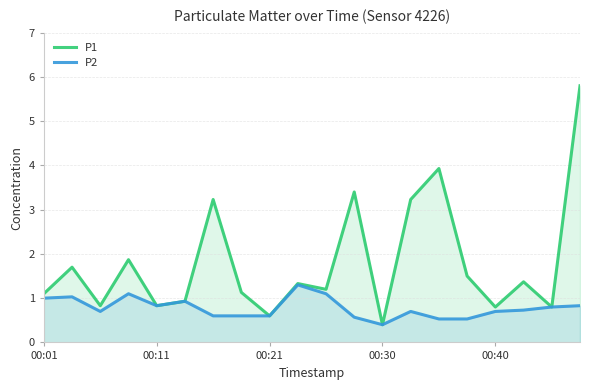

How many categories are shown in the chart?

20